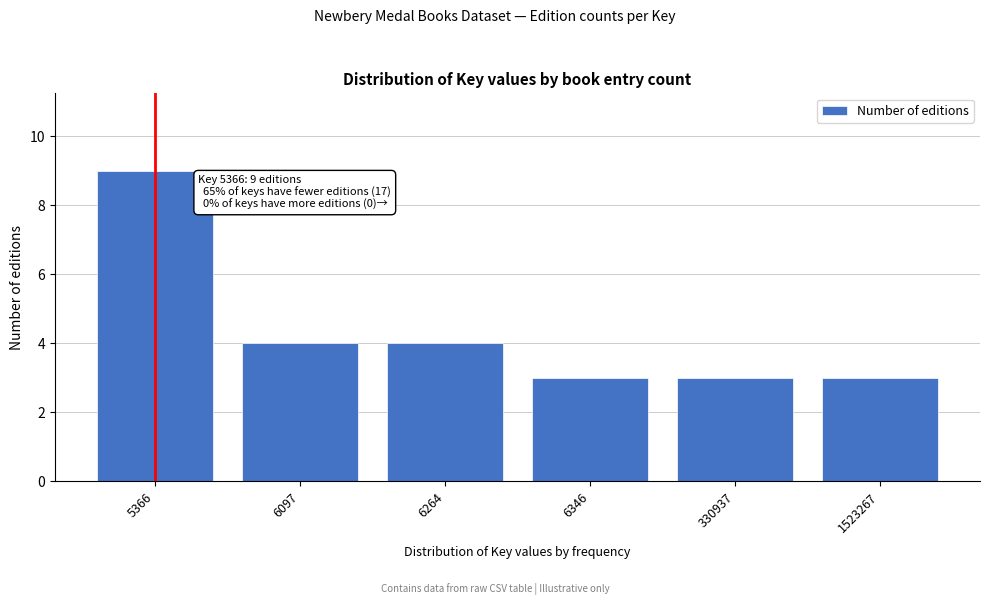

Reading right to left, extract all data points from this chart.

3	3	3	4	4	9